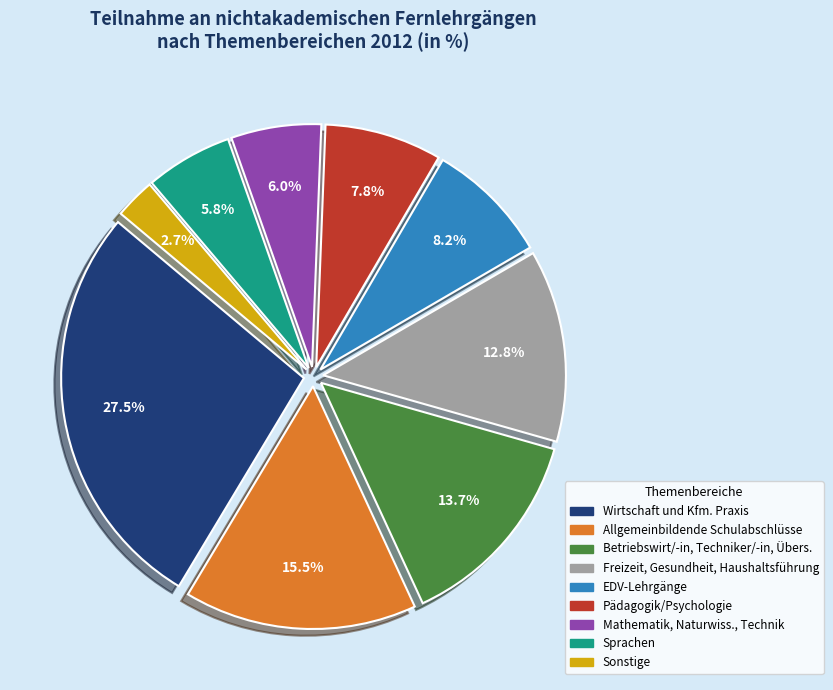

What percentage is NOT represented by Freizeit, Gesundheit, Haushaltsführung?

87.2%